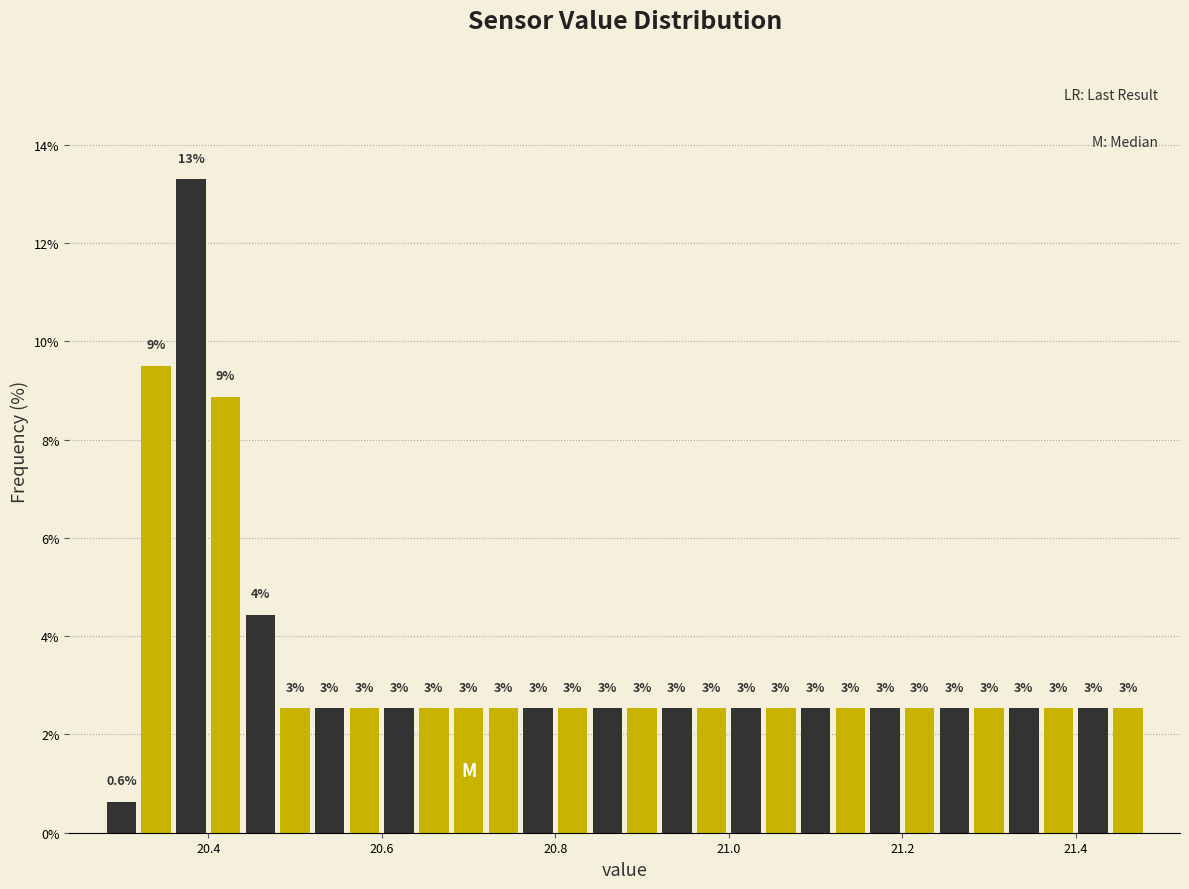

Read against the x-axis, roughly where is the centre of the tallest bar?

20.38